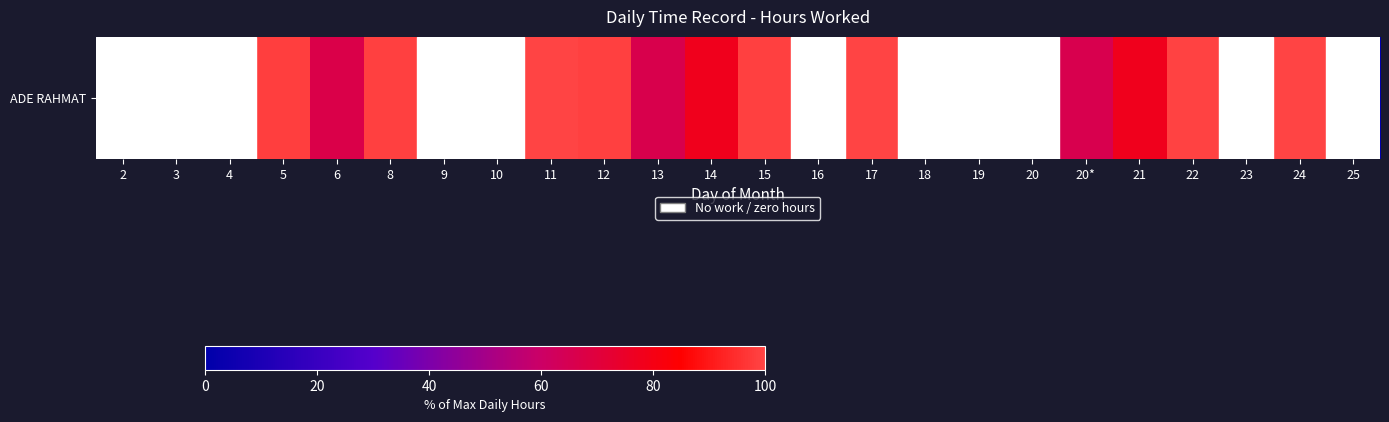

List the labels in order of value, smallest first.

2, 3, 4, 9, 10, 16, 18, 19, 20, 23, 25, 20*, 13, 6, 14, 21, 5, 8, 12, 15, 22, 17, 11, 24